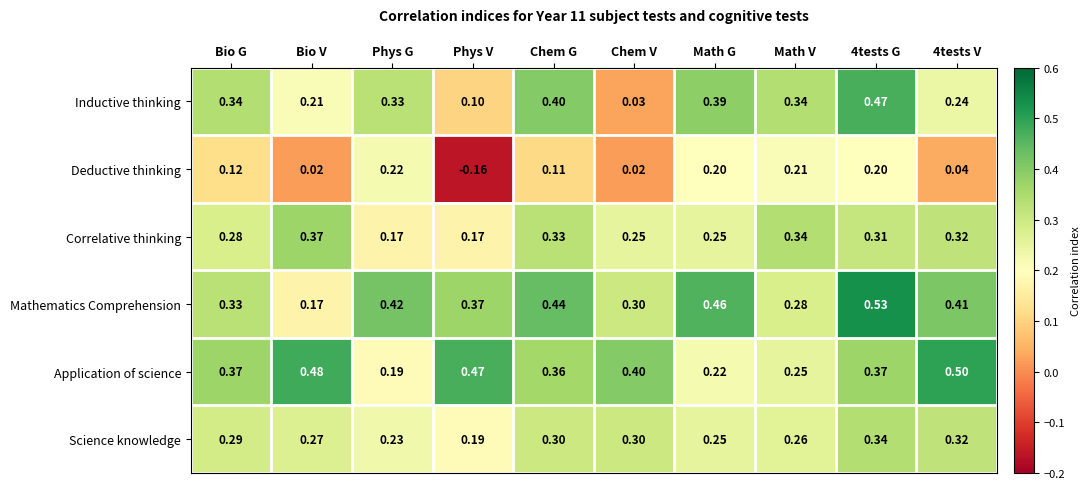

At how many categories does at least one series exceed 0?

10